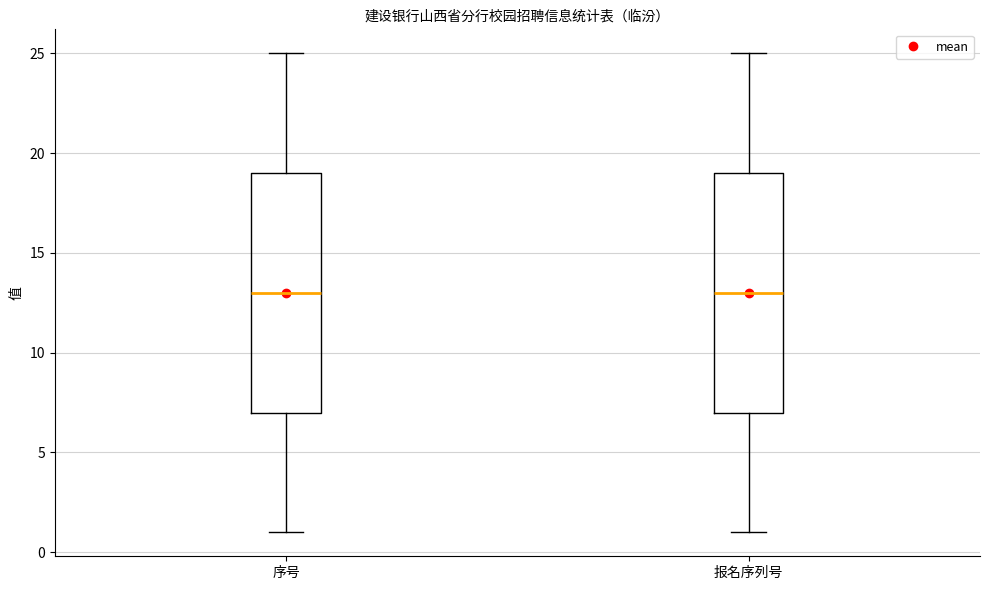

Where does the upper whisker of the box for 报名序列号 end on the y-axis? The values are not printed on the chart, so give them approximately, as read against the axis.

25